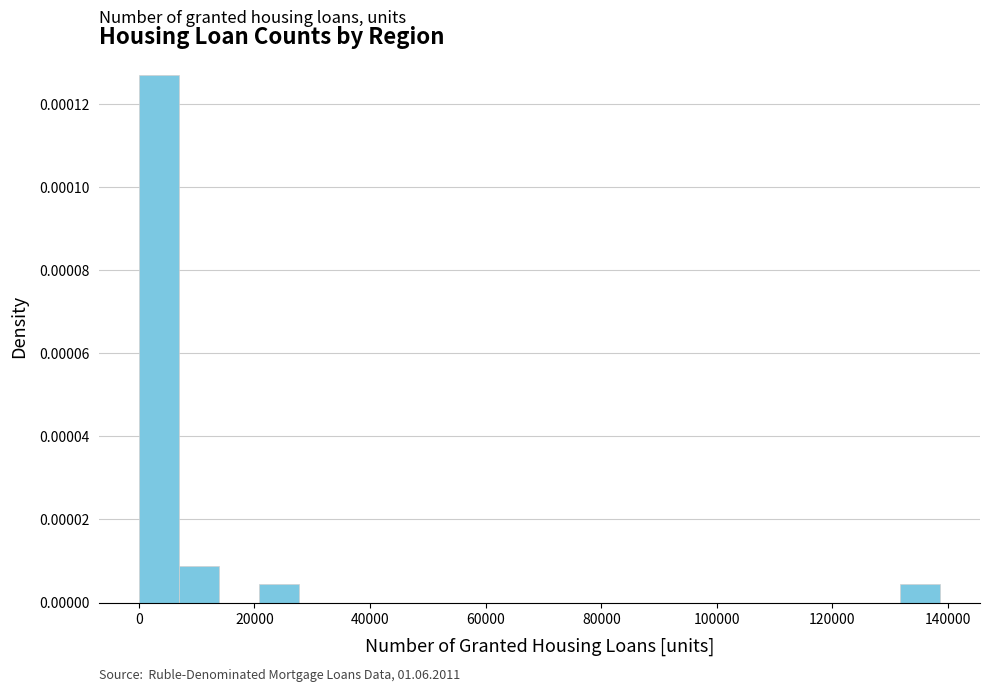

Around what value on the x-axis is the tallest bar? Give the approximate position of its centre, as read against the axis.

4000